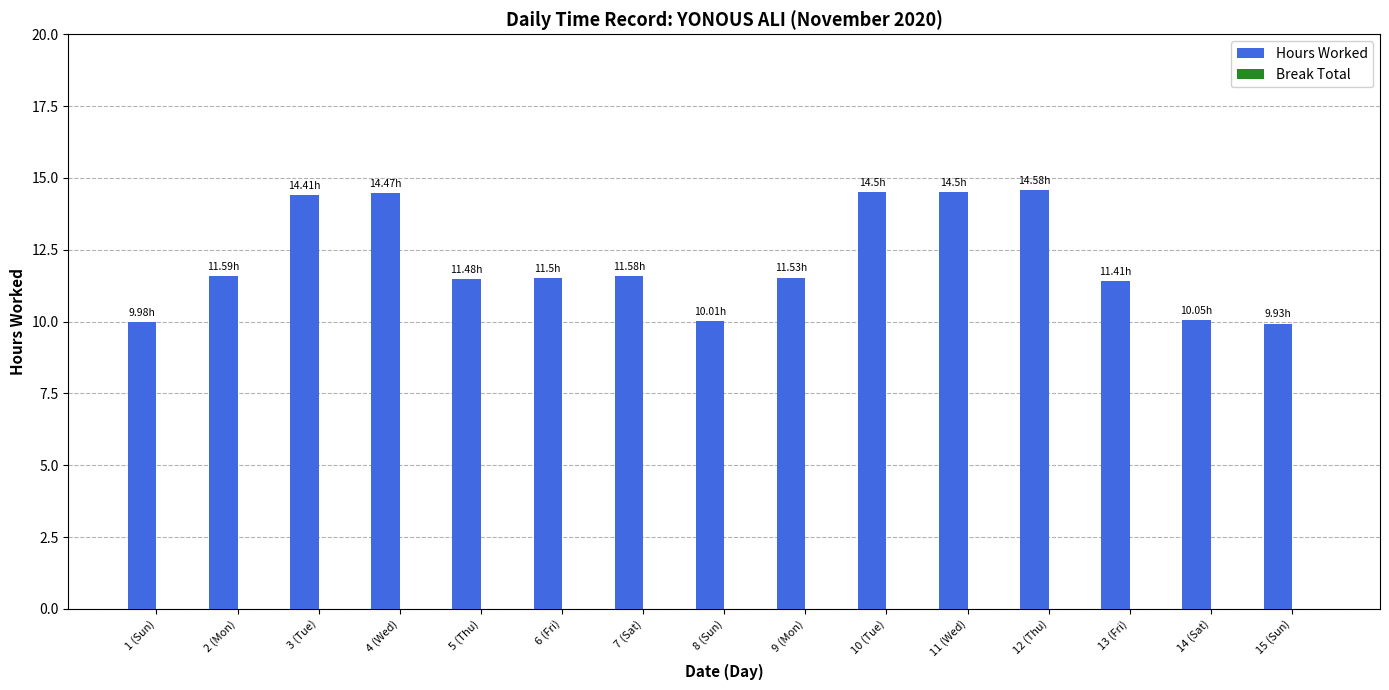

What is the average value?

12.1